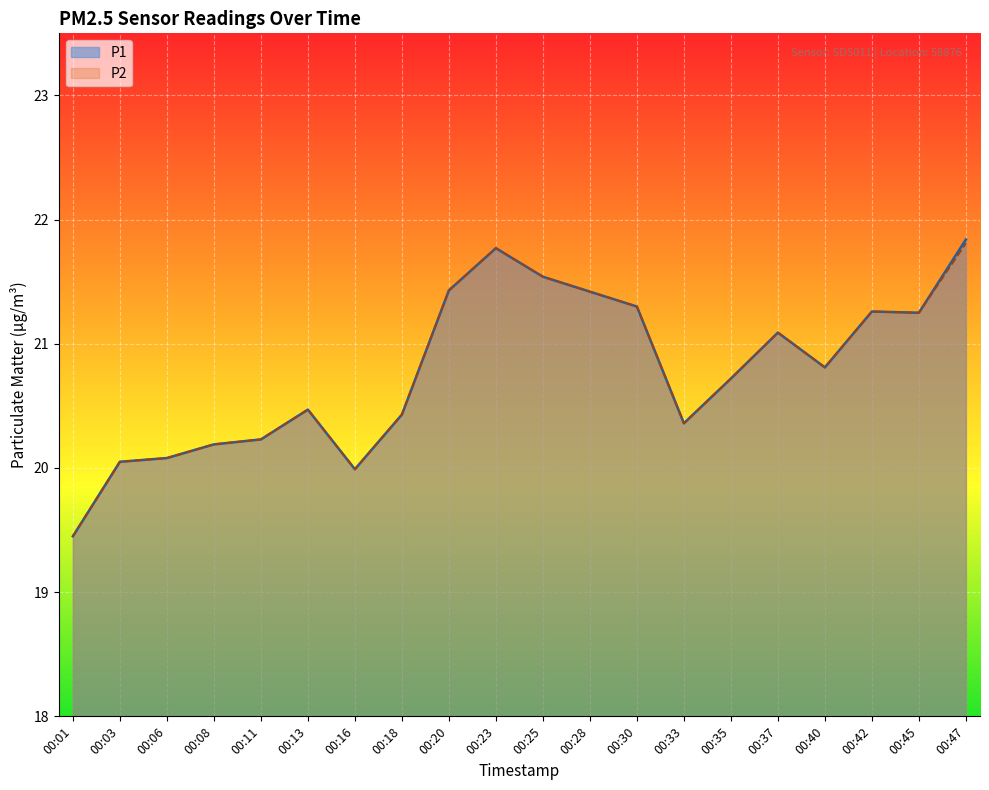

At which category is the sum across all series the highest?

00:47